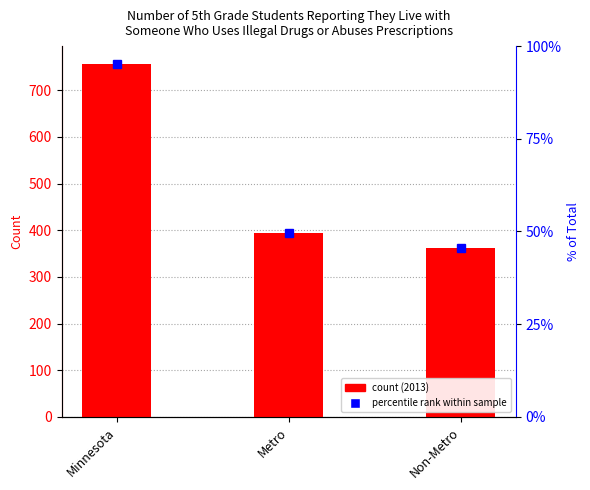

Rank the categories by value from lowest to highest.

Non-Metro, Metro, Minnesota